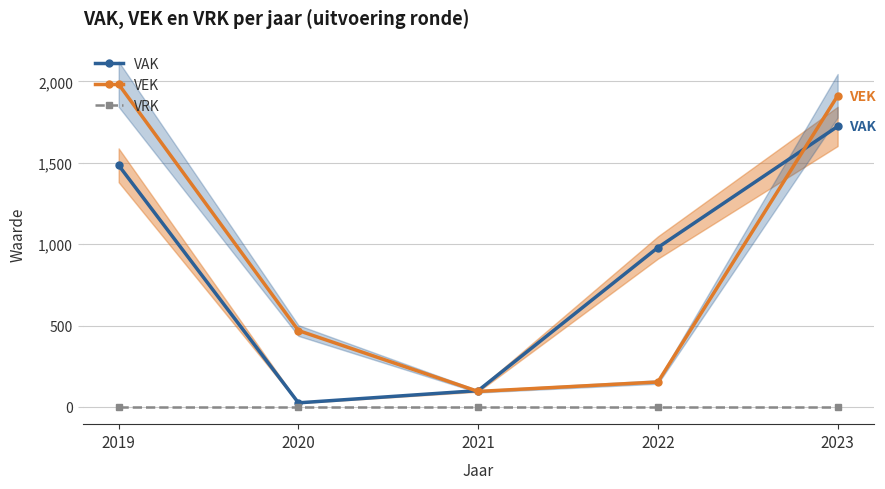

Which has a higher value, 2021 or 2022?

2022